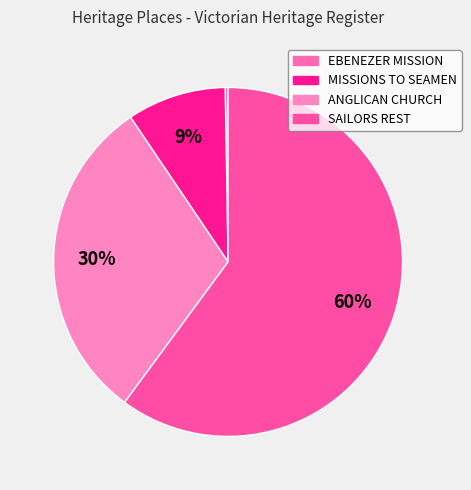

To the nearest percent, what is the average slice percentage?

25%